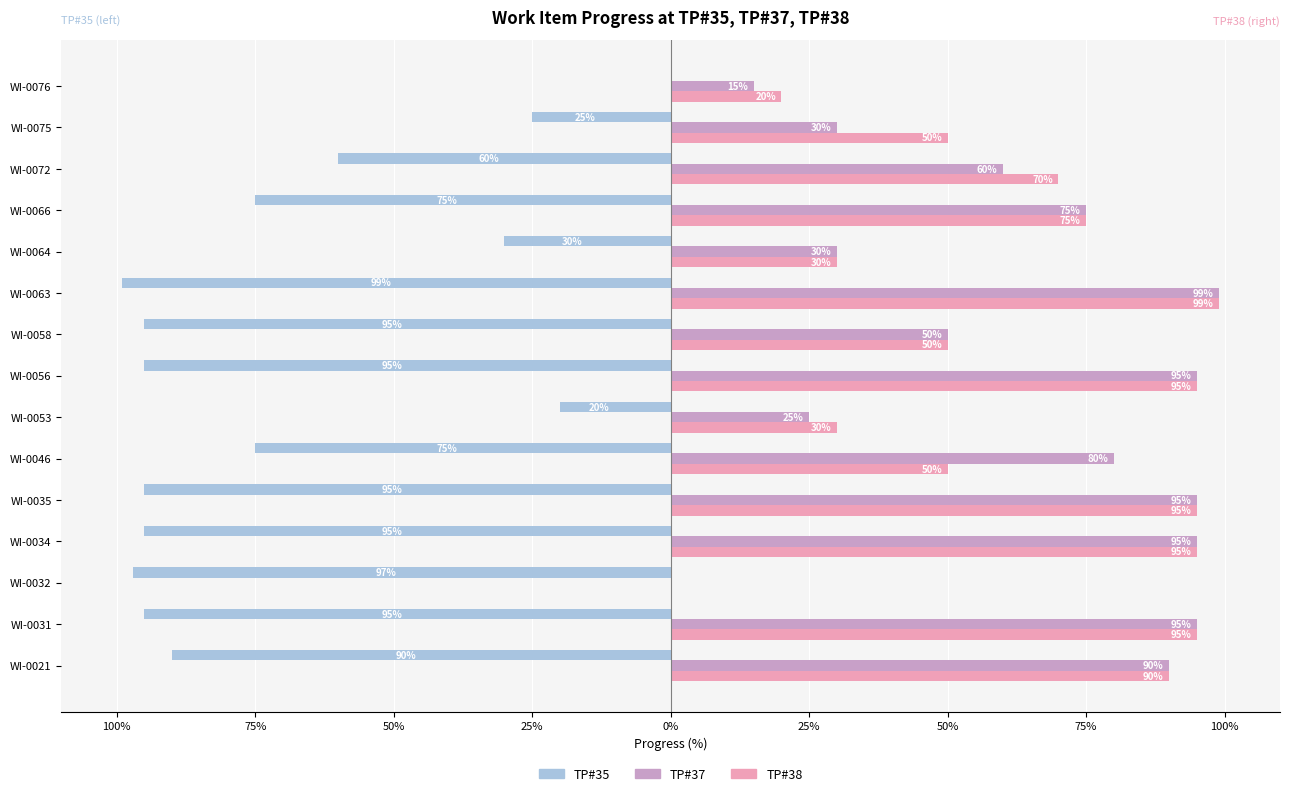

What are all the series names shown in the legend?

TP#35, TP#37, TP#38